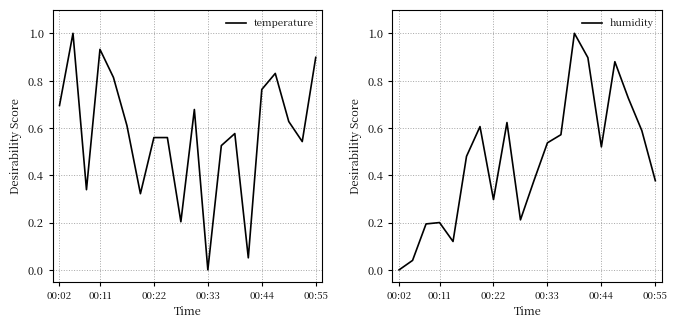

The temperature series shows 0.9 at 00:55. True or false?

True